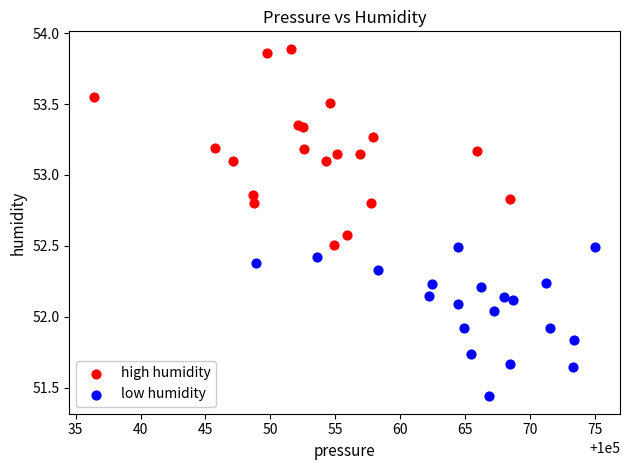

Which series has the widest spread of Y values?

high humidity